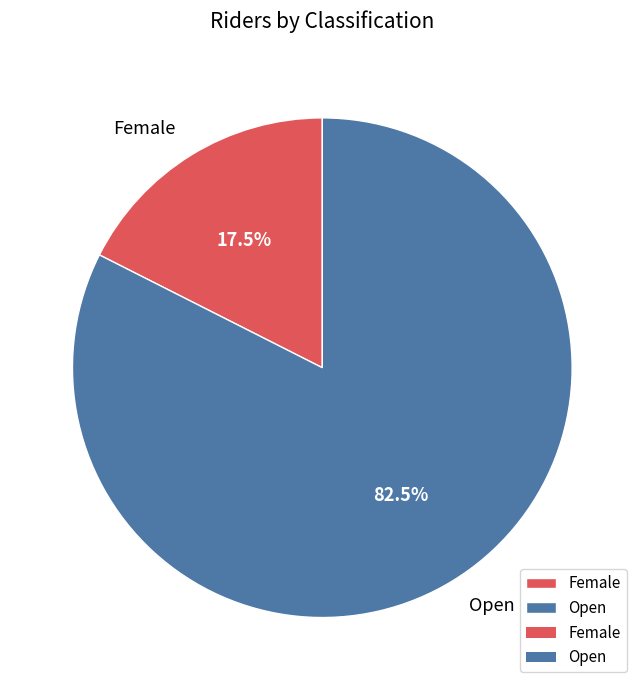

Rank the categories by value from highest to lowest.

Open, Female